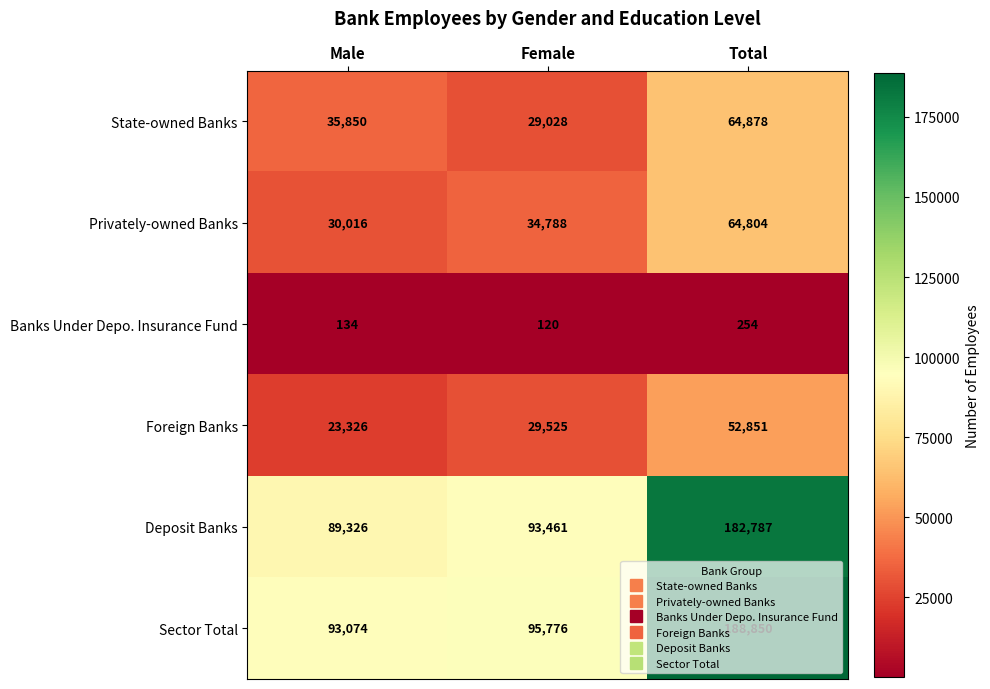

What is the difference between the maximum and minimum values in the Sector Total series?

95776